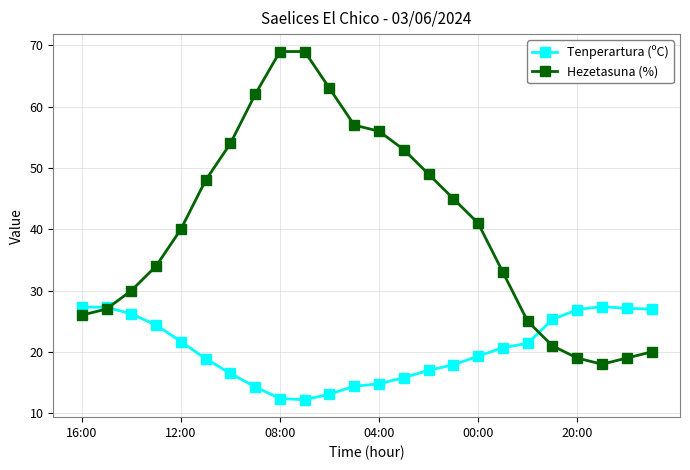

In Hezetasuna (%), how many points are lower than both neighbors (excluding endpoints)?

1